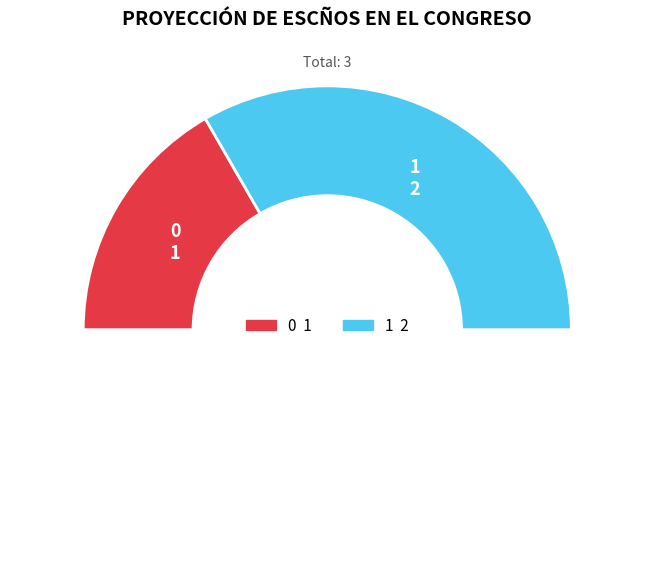

Which slice is the largest?

1